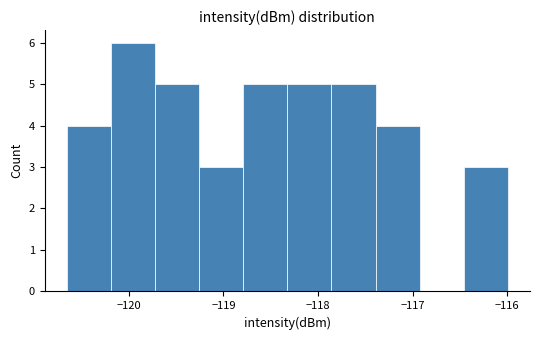

Reading left to right, list every bar in this chart as the range it spans on the x-axis followed by its height. Neither the bar edges nor the heights are printed on the chart, so give them approximately, as read against the axes.

-120.7 to -120.2: 4
-120.2 to -119.7: 6
-119.7 to -119.3: 5
-119.3 to -118.8: 3
-118.8 to -118.3: 5
-118.3 to -117.9: 5
-117.9 to -117.4: 5
-117.4 to -116.9: 4
-116.9 to -116.5: 0
-116.5 to -116.0: 3